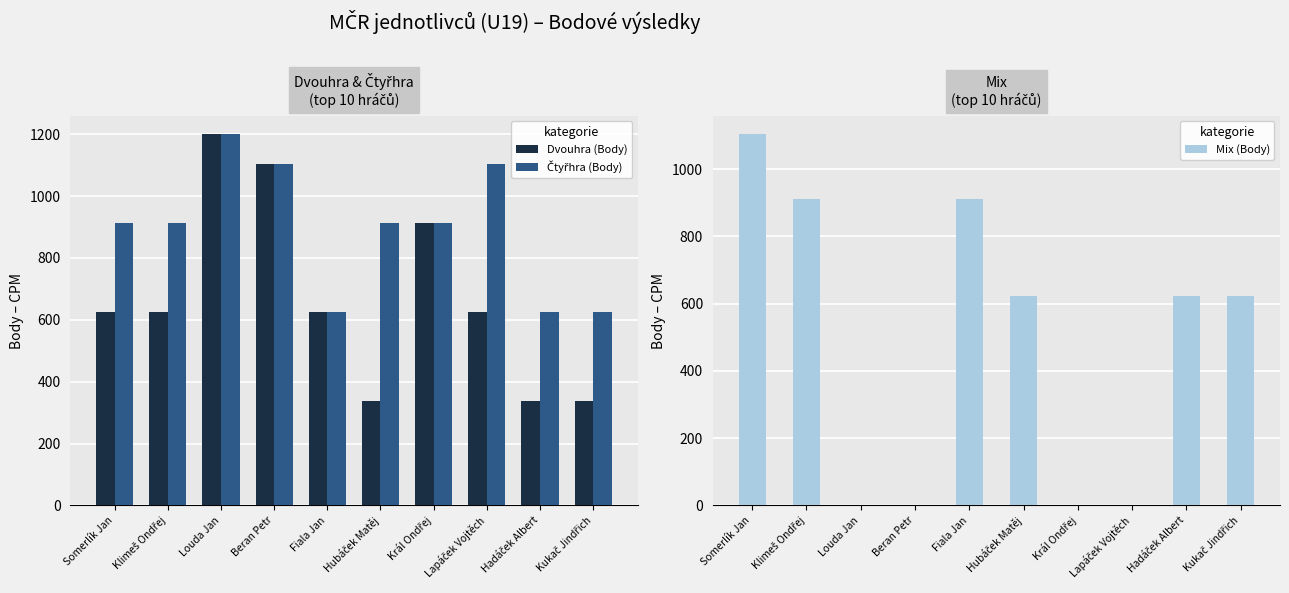

What is the sum of the Čtyřhra (Body) values at Klimeš Ondřej and Louda Jan?

2112